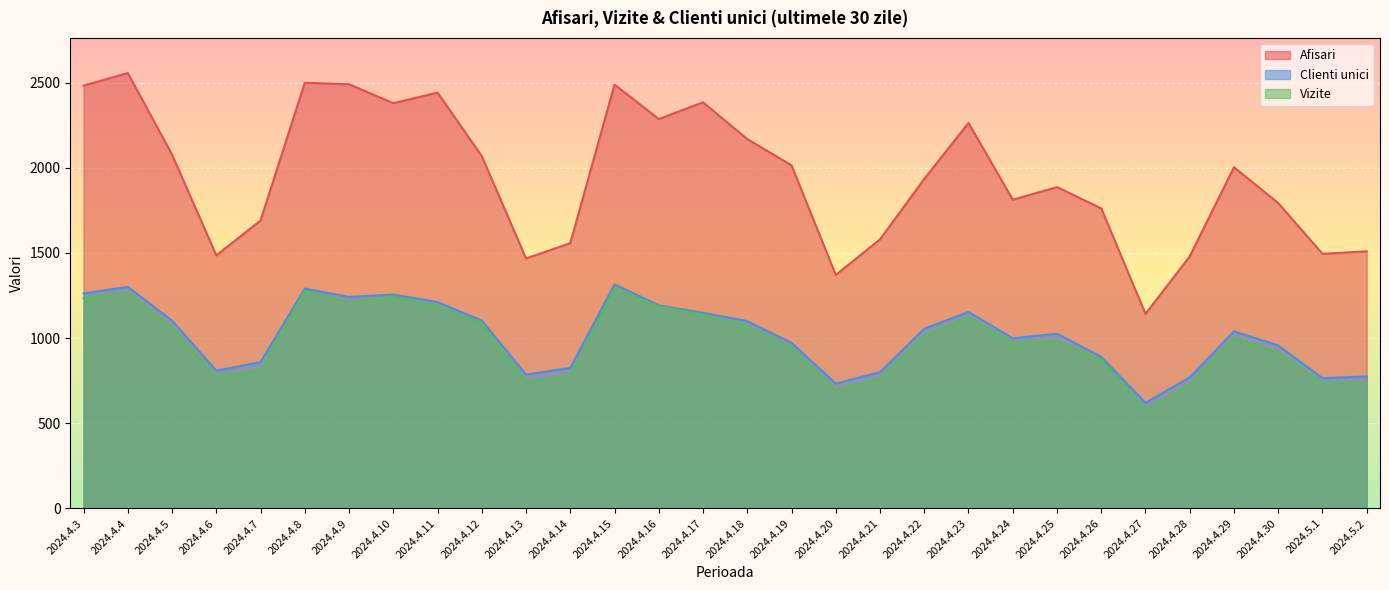

True or false: Clienti unici and Vizite intersect in this chart.

False